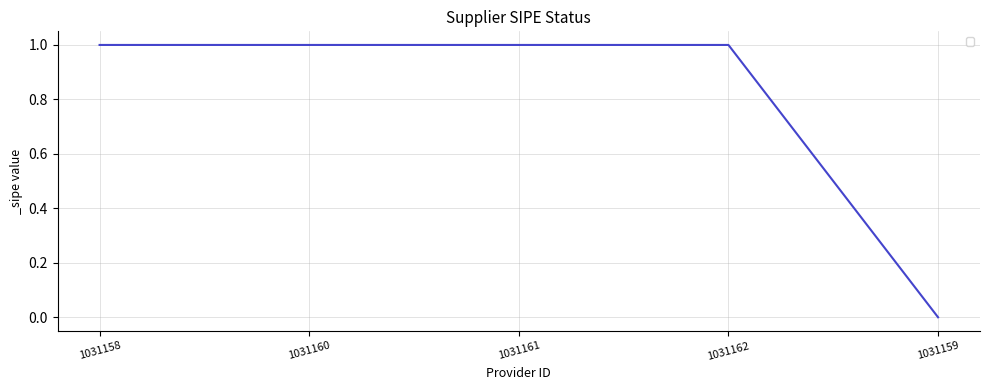

How many distinct data groups are displayed?

1